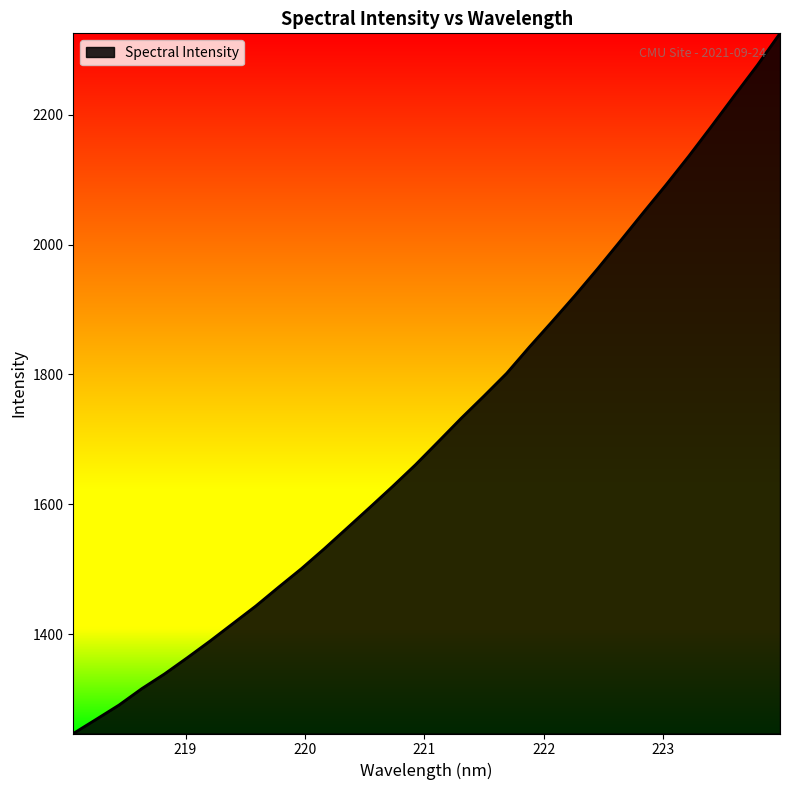

What is the greatest value displayed?

2325.2